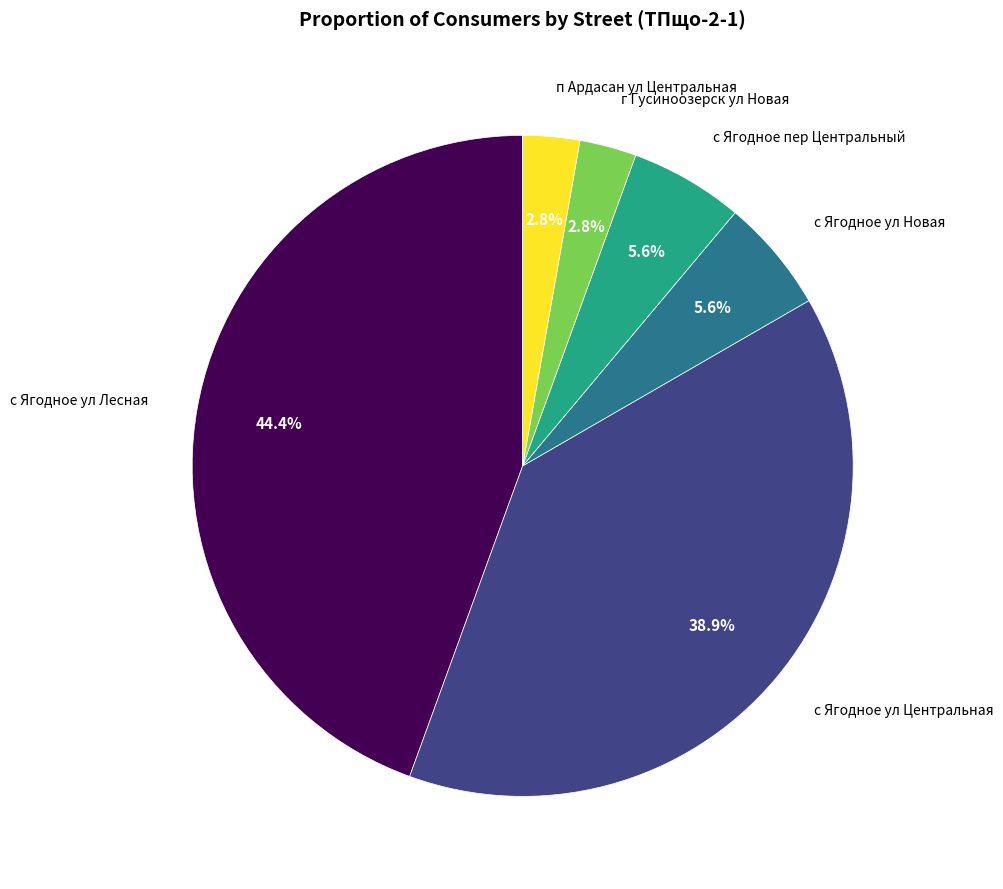

Is there a majority slice in this chart?

No